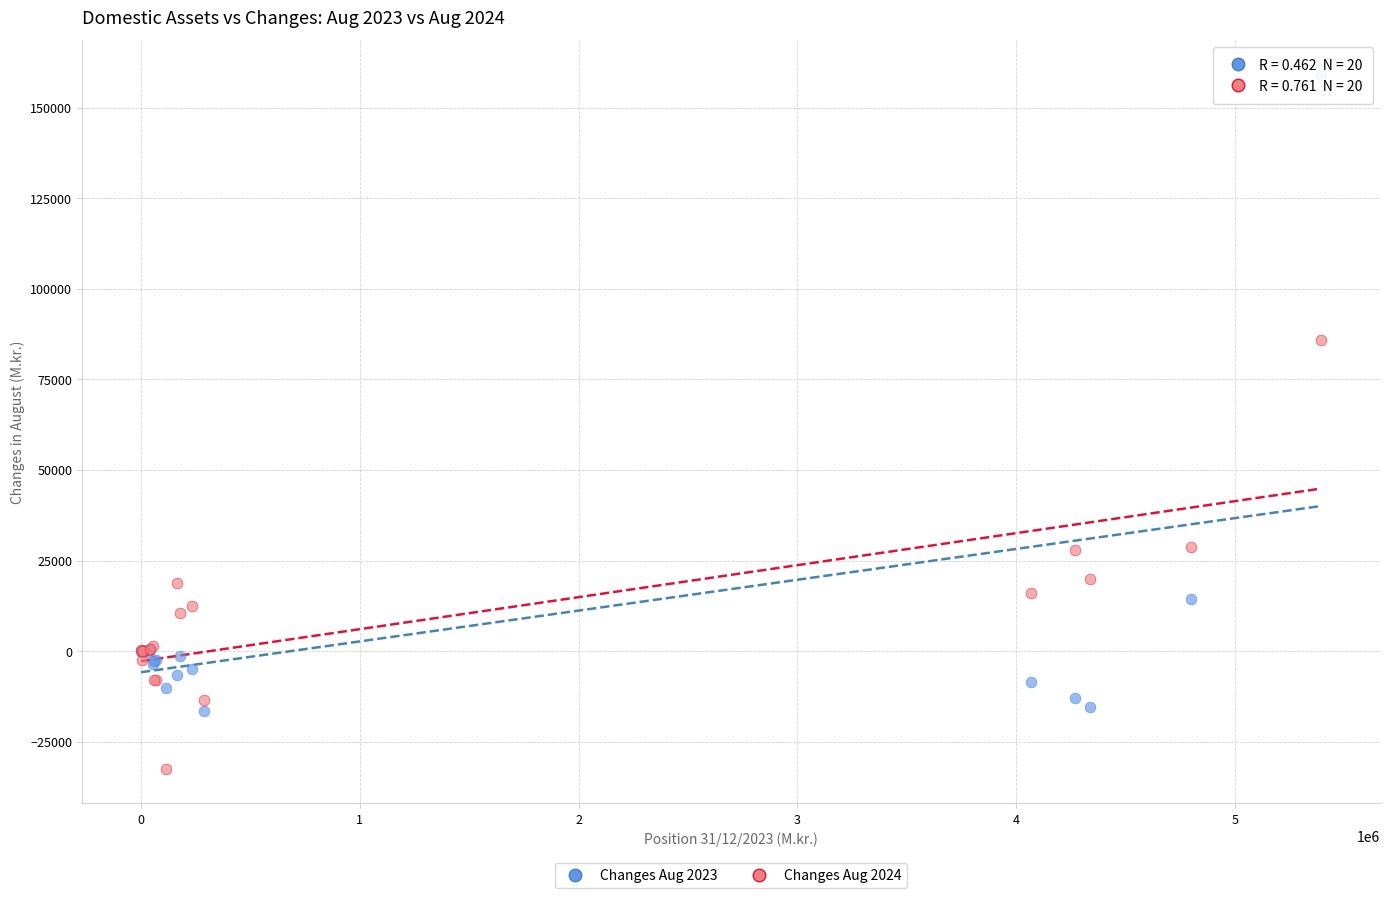

Across all series, what Y value is closest to 63313?

85802.6